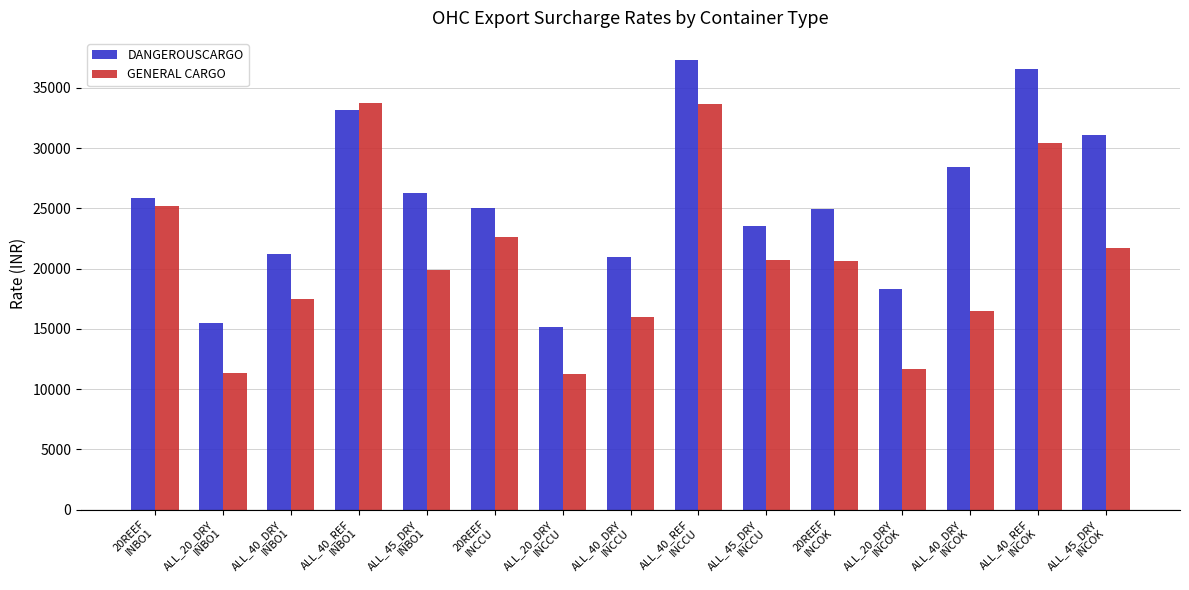

Where does the GENERAL CARGO series first go above 20600?

20REEF
INBO1